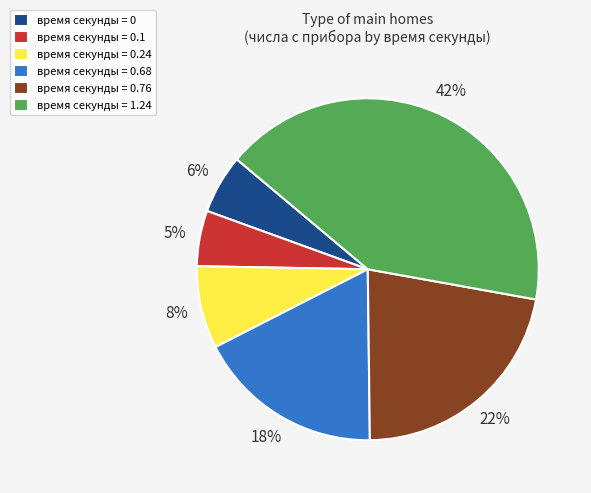

To the nearest percent, what is the average slice percentage?

17%